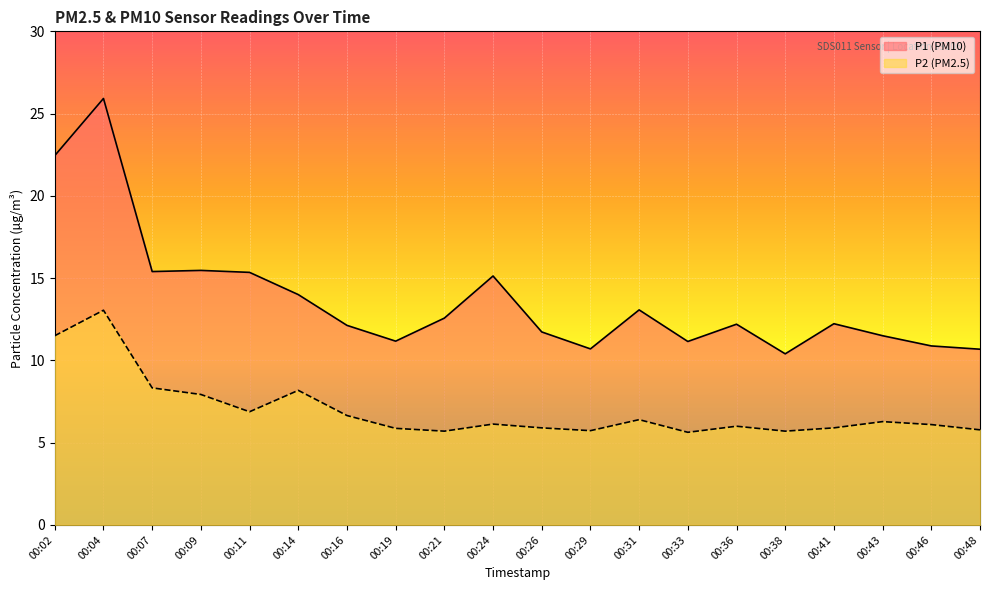

At which label does P2 first exceed 6?

00:02